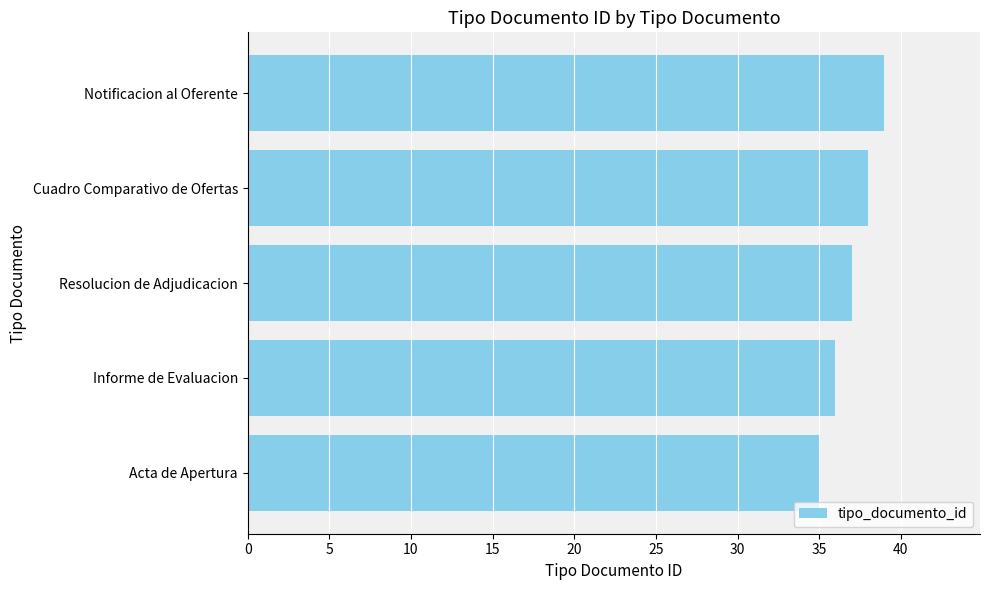

Rank the categories by value from lowest to highest.

Acta de Apertura, Informe de Evaluacion, Resolucion de Adjudicacion, Cuadro Comparativo de Ofertas, Notificacion al Oferente